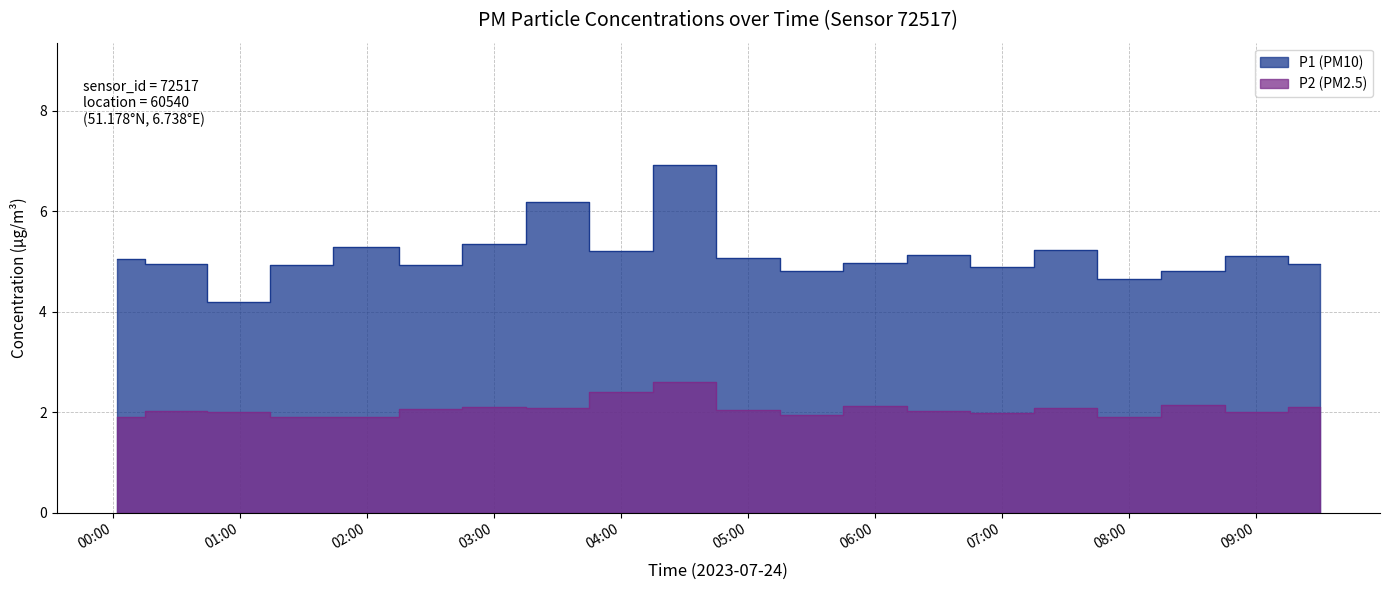

Which series has the widest spread of values?

P1 (PM10)